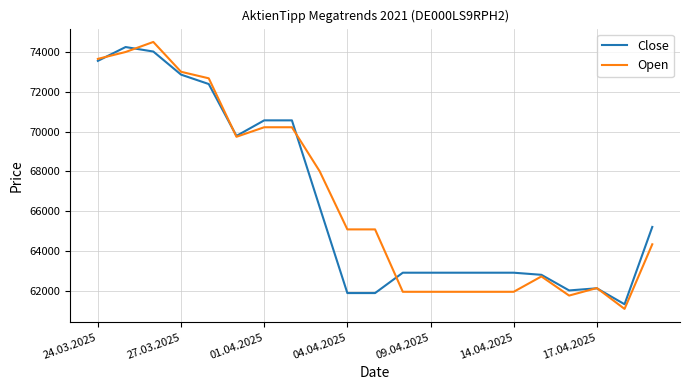

List the series in order of their overall mean, highest first.

Open, Close